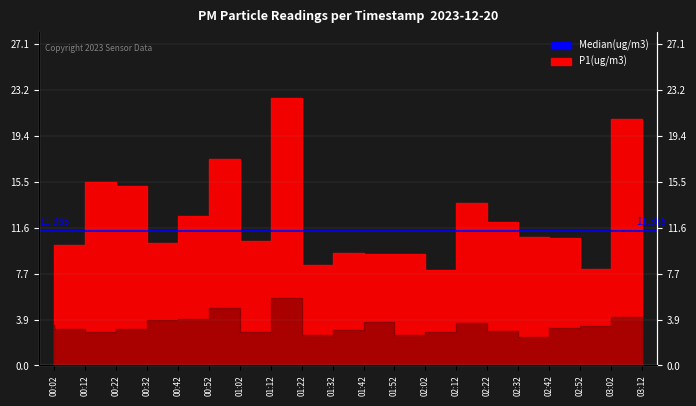

What is the difference between the maximum and minimum values in the P1 series?

14.8